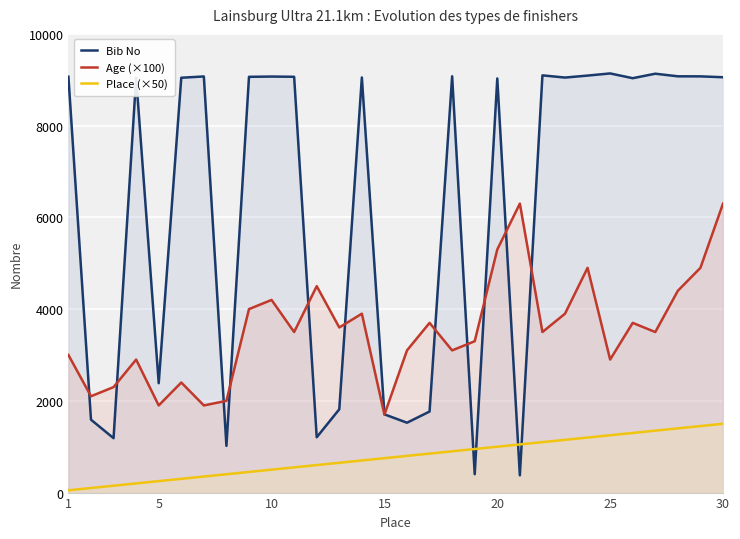

Which series has the widest spread of values?

Bib No